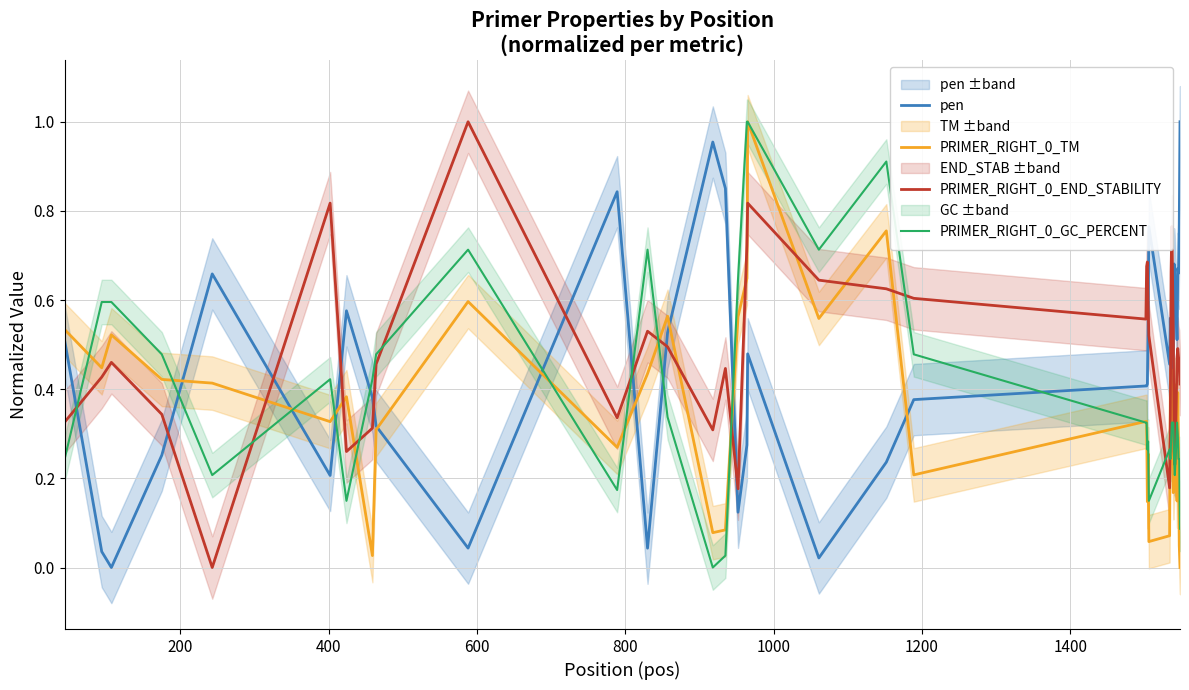

What is the sum of all PRIMER_RIGHT_0_END_STABILITY values?

19.1